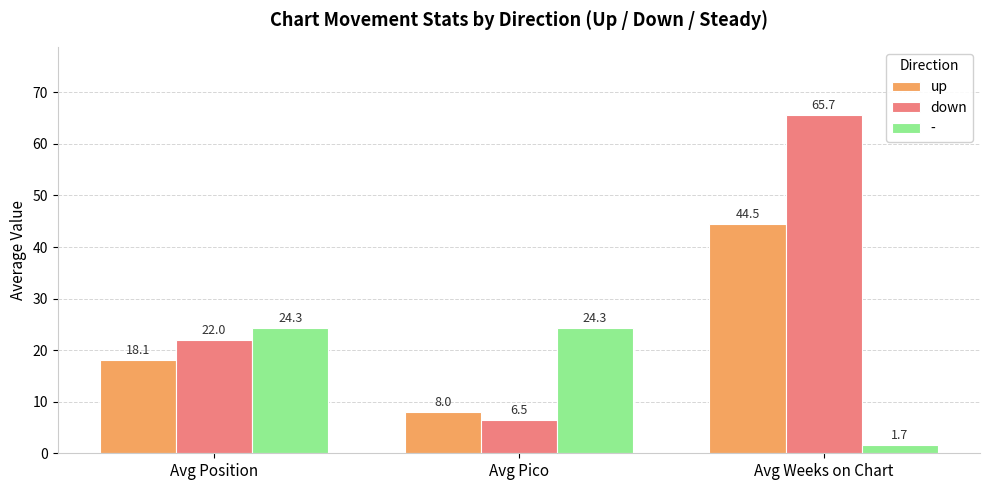

Reading right to left, what are all the values shown in this chart?

up: 44.5	8.0	18.1
down: 65.7	6.5	22.0
-: 1.7	24.3	24.3